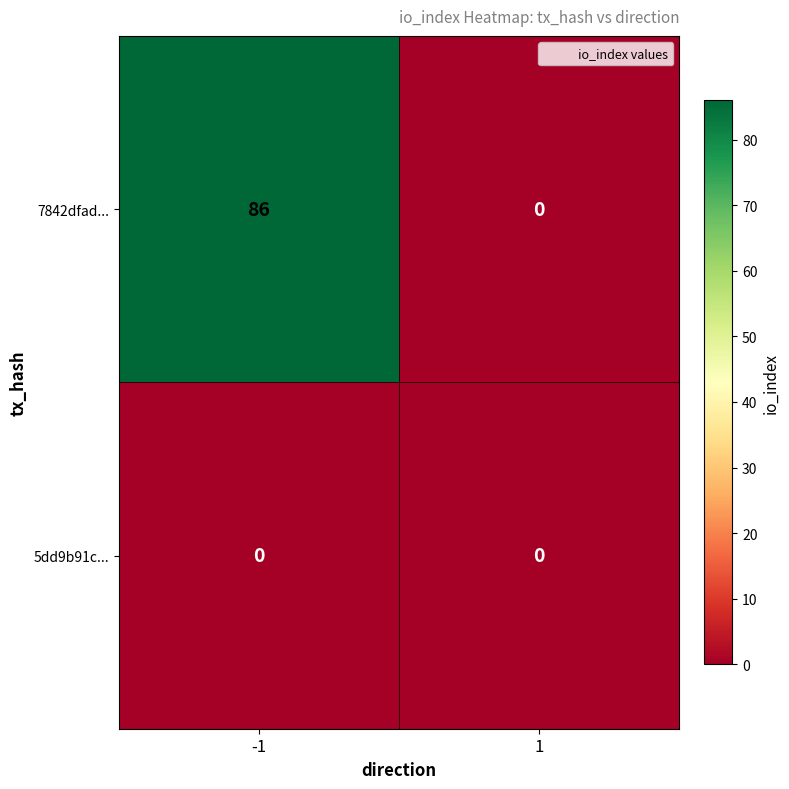

Rank the series by their maximum value, from highest to lowest.

7842dfad..., 5dd9b91c...